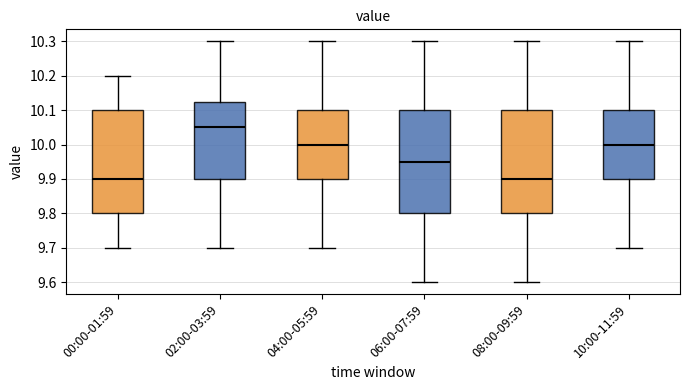

Reading left to right, read every box against the y-axis: the position of its median line, the range the box covers, and the ends of its whiskers. The values are not printed on the chart, so give them approximately, as read against the axis.

00:00-01:59: median 9.90, box 9.80 to 10.10, whiskers 9.70 to 10.20
02:00-03:59: median 10.05, box 9.90 to 10.13, whiskers 9.70 to 10.30
04:00-05:59: median 10.00, box 9.90 to 10.10, whiskers 9.70 to 10.30
06:00-07:59: median 9.95, box 9.80 to 10.10, whiskers 9.60 to 10.30
08:00-09:59: median 9.90, box 9.80 to 10.10, whiskers 9.60 to 10.30
10:00-11:59: median 10.00, box 9.90 to 10.10, whiskers 9.70 to 10.30